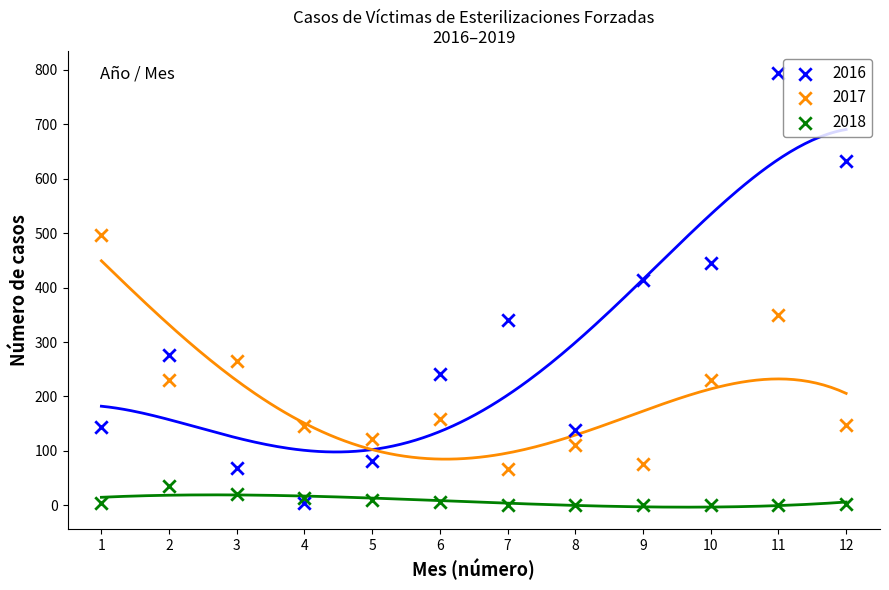

Across all data points, what is the range of X values (max minus min)?

11